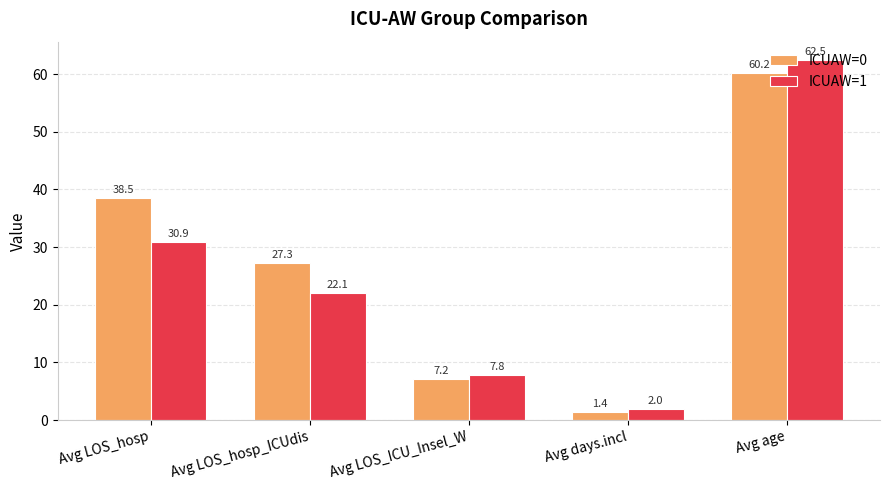

What is the approximate value of ICUAW=0 at Avg age?

60.2